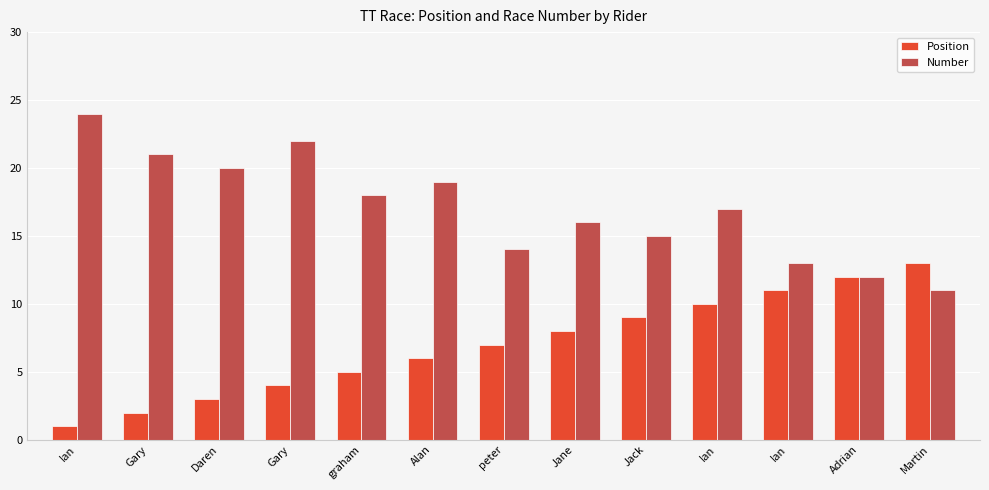

List the series in order of their peak value, lowest first.

Position, Number